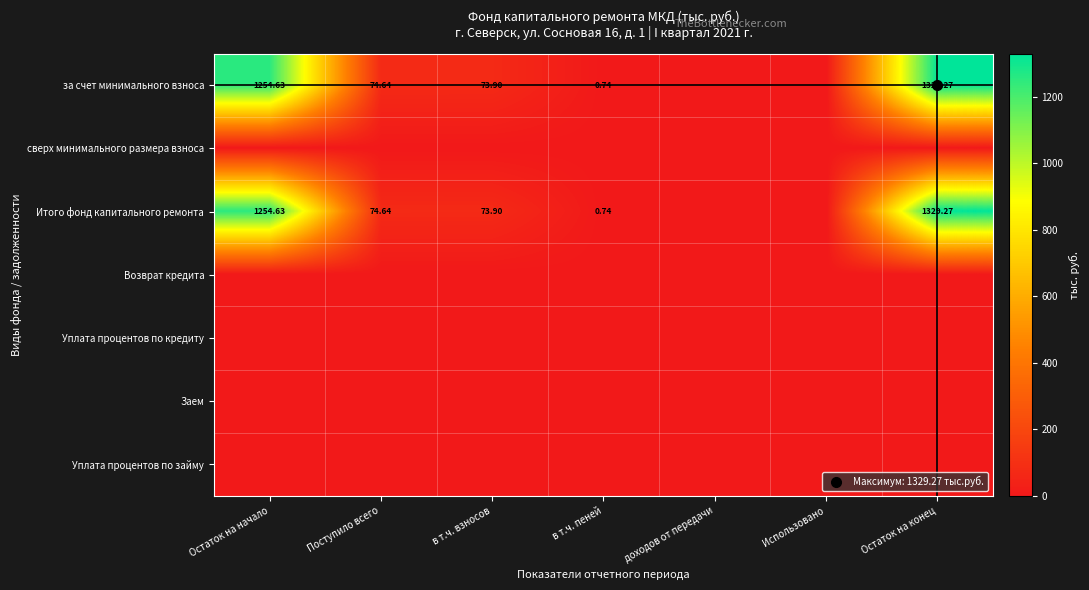

Rank the series by their maximum value, from lowest to highest.

сверх минимального размера взноса, Возврат кредита, Уплата процентов по кредиту, Заем, Уплата процентов по займу, за счет минимального взноса, Итого фонд капитального ремонта